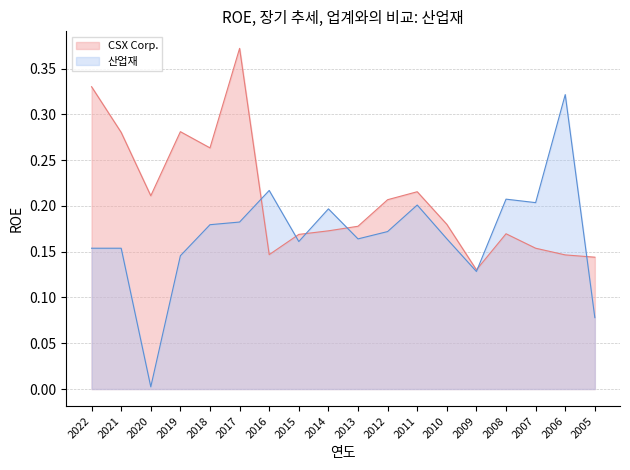

At which category does the chart reach its peak across all series?

2017